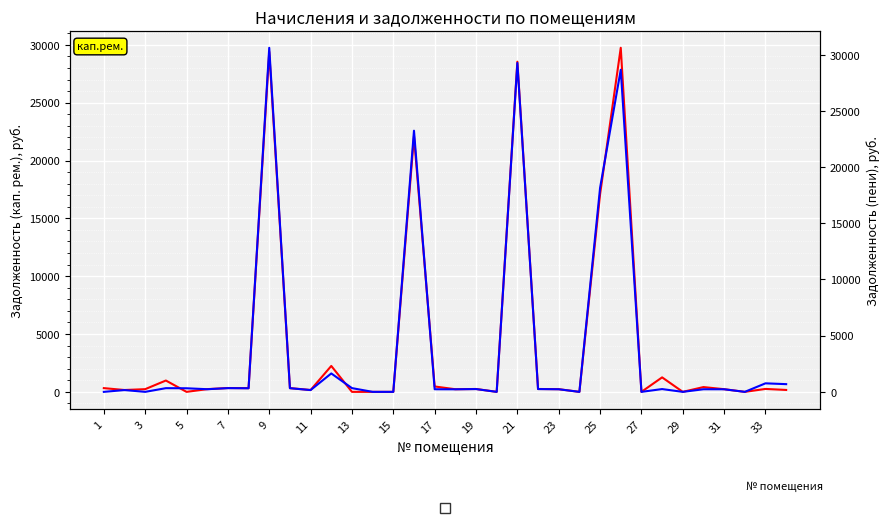

List the series in order of their peak value, lowest first.

задолженность (кап.рем.), задолженность (пени)